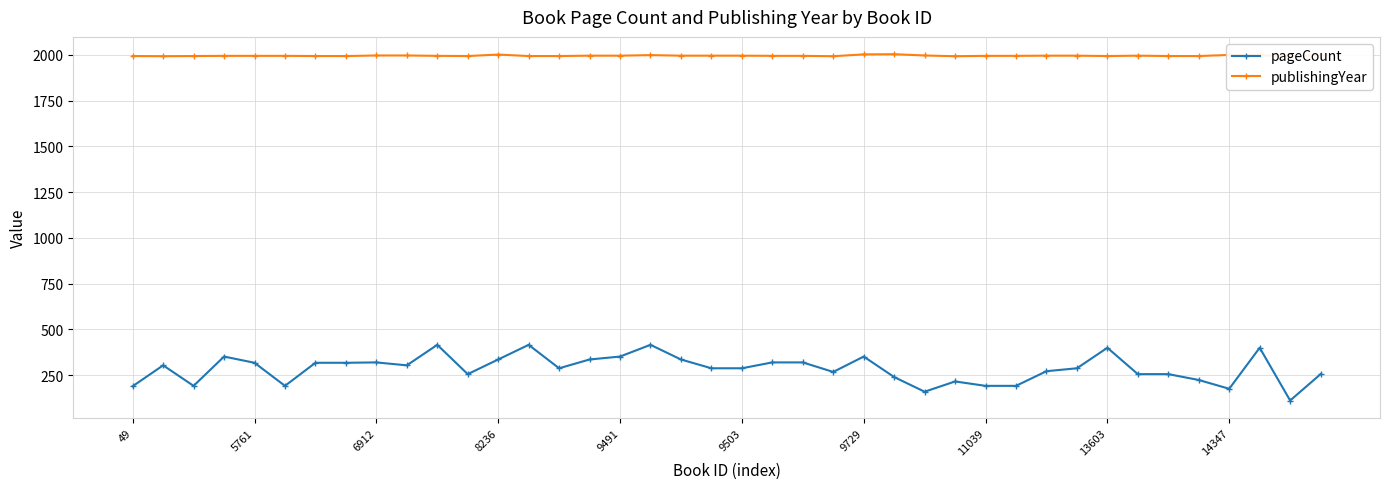

True or false: publishingYear and pageCount cross at least once.

False